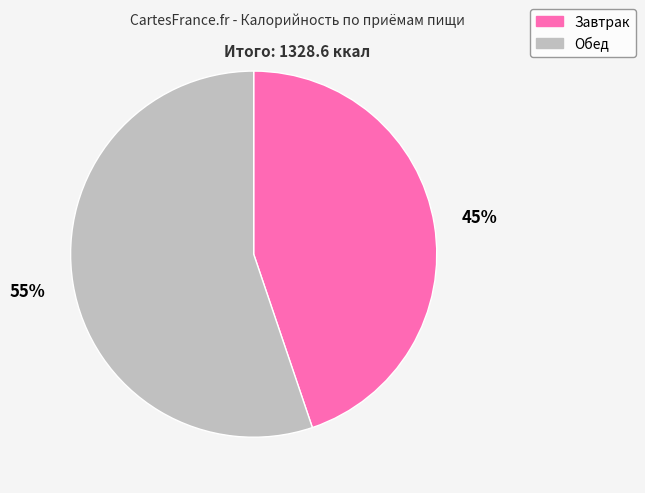

Which category has the smallest portion of the pie?

Завтрак